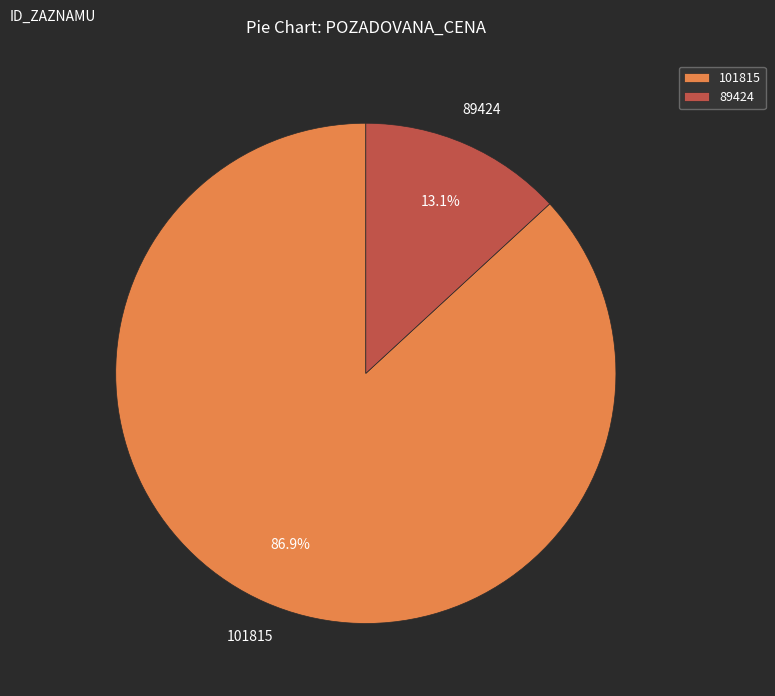

Which has a higher value, 101815 or 89424?

101815